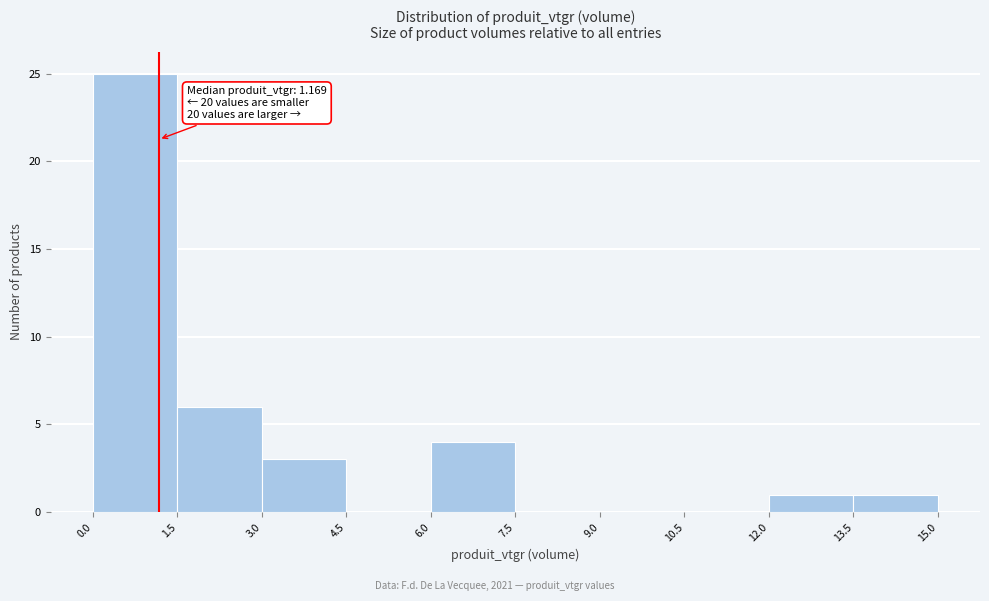

Over which range of the x-axis is the bar tallest?

0.0 to 1.5